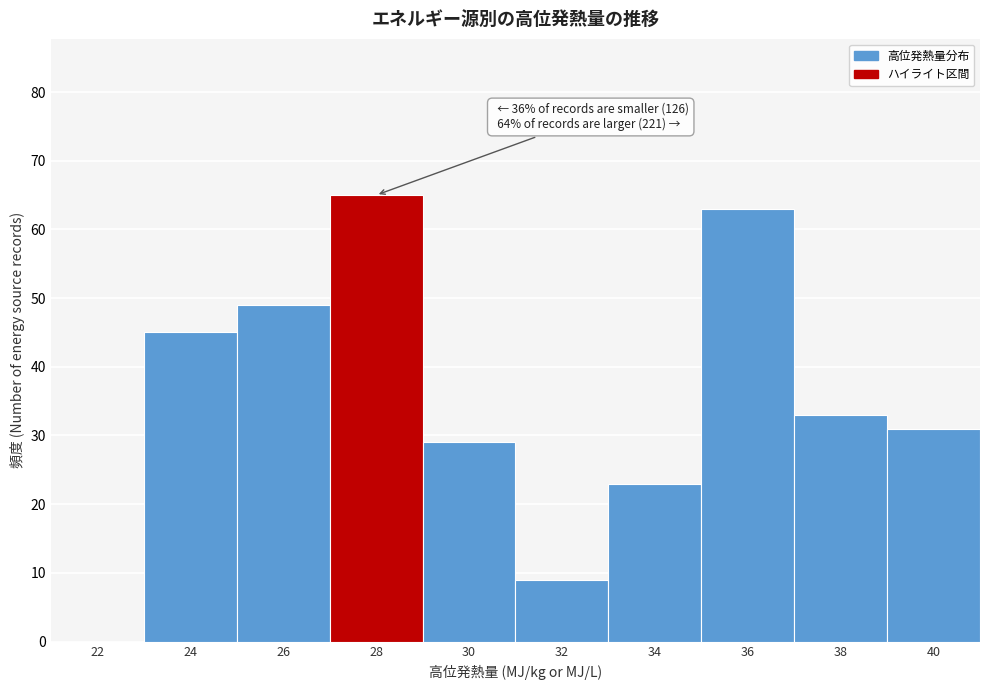

Reading right to left, transcribe all the data shown in this chart.

40=31	38=33	36=63	34=23	32=9	30=29	28=65	26=49	24=45	22=0